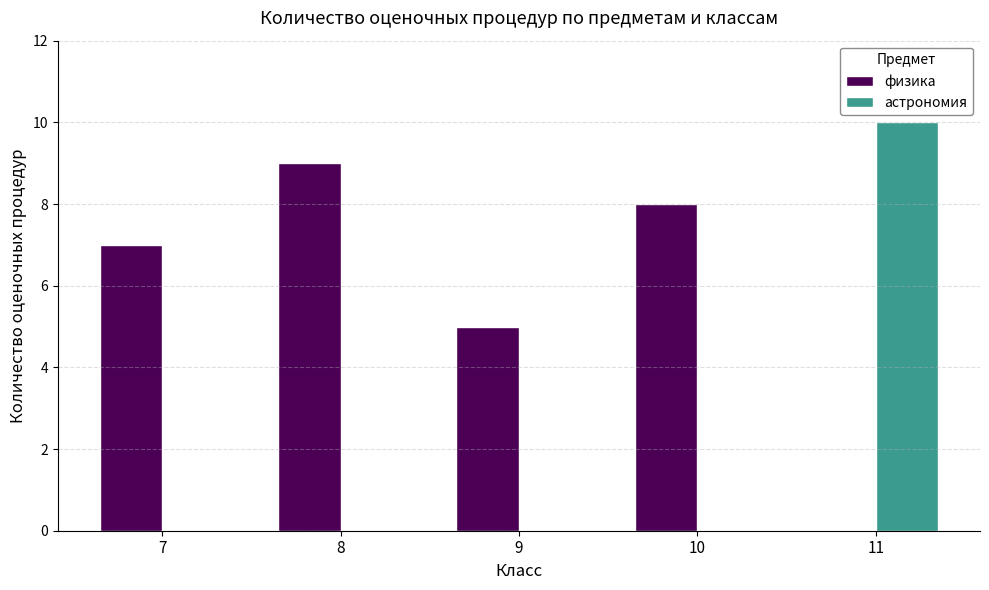

Read the физика value at 9.

5